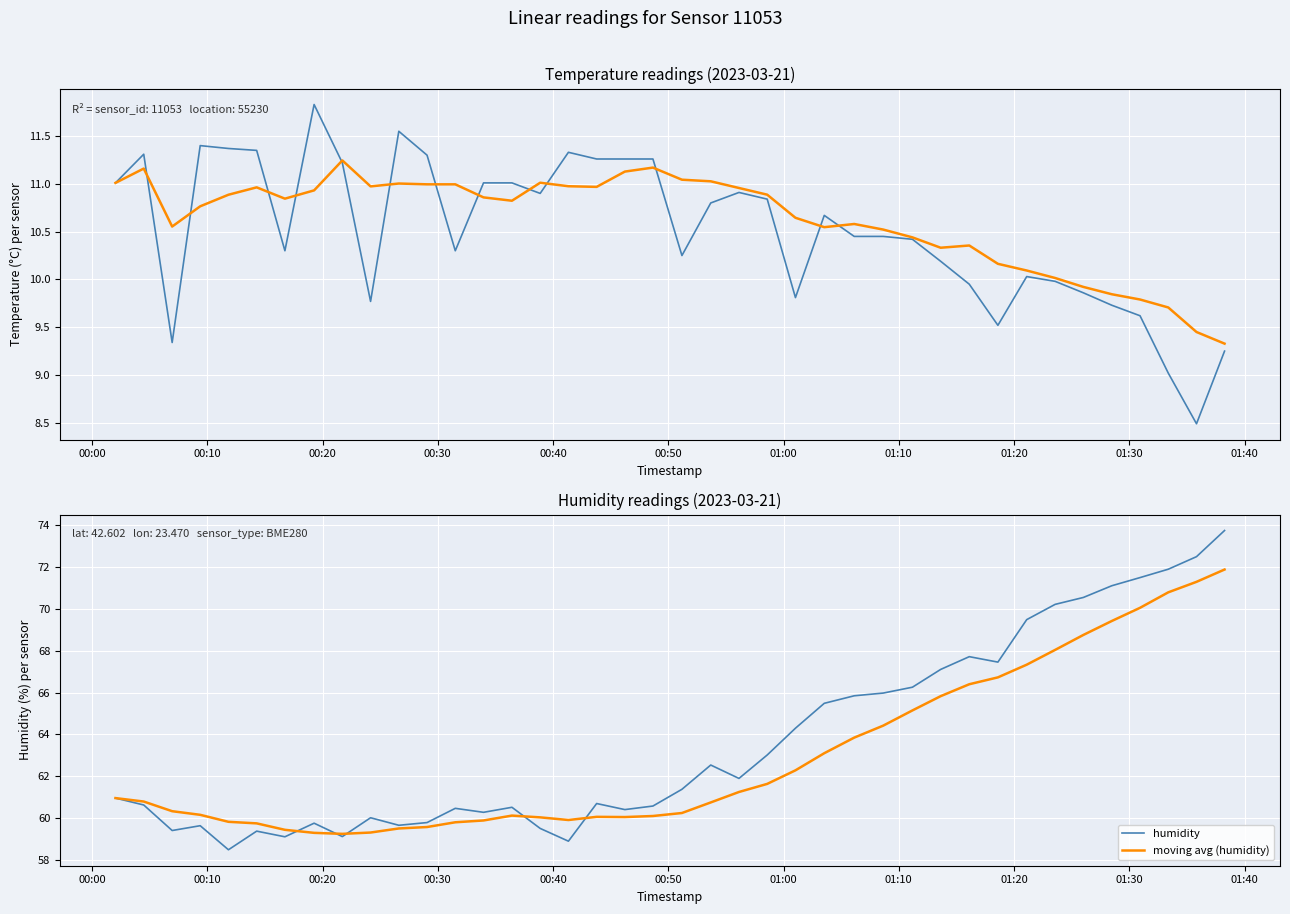

What is the maximum value for humidity?

73.8